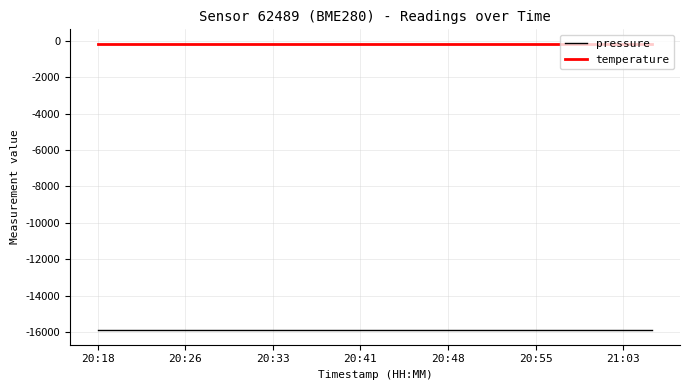

Which series has the largest total across all categories?

temperature